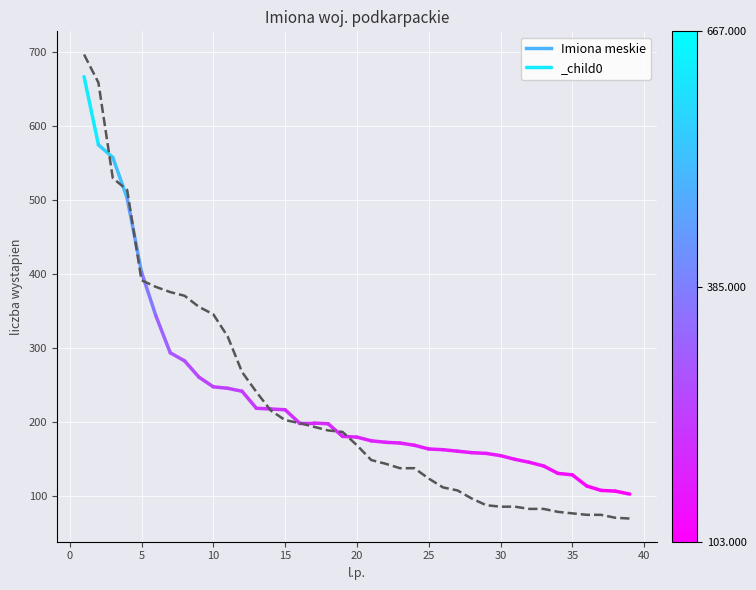

What is the maximum value shown in the chart?

697